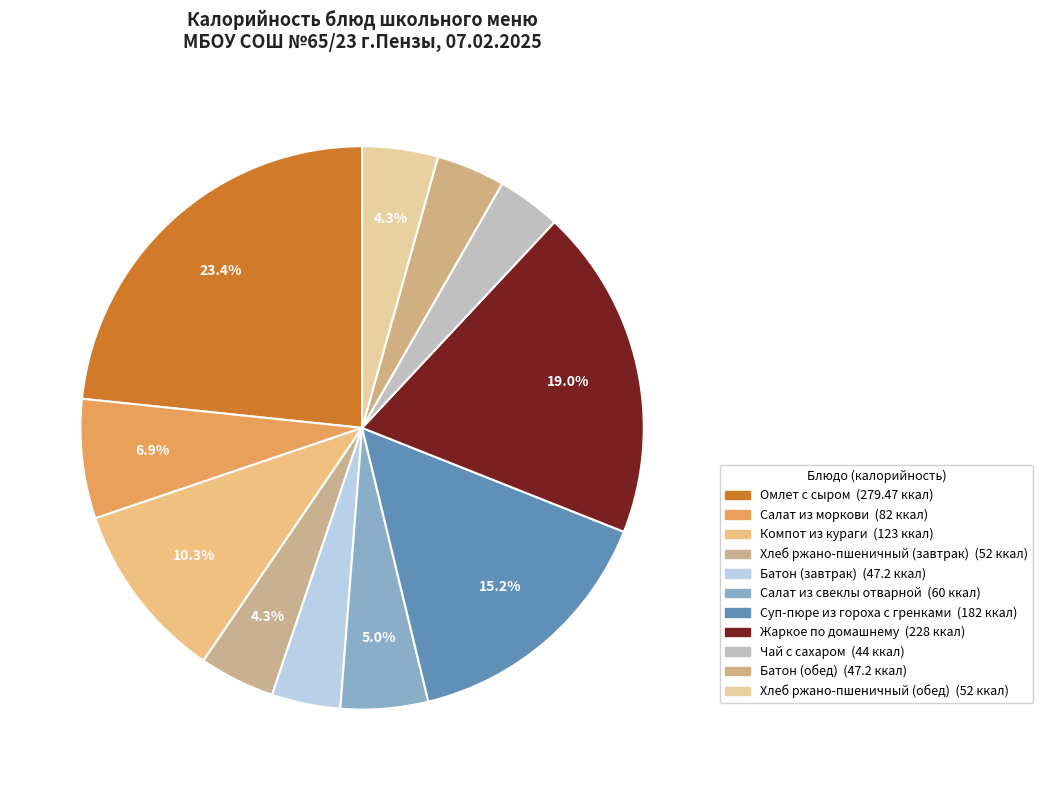

Count the number of slices in the pie.

11